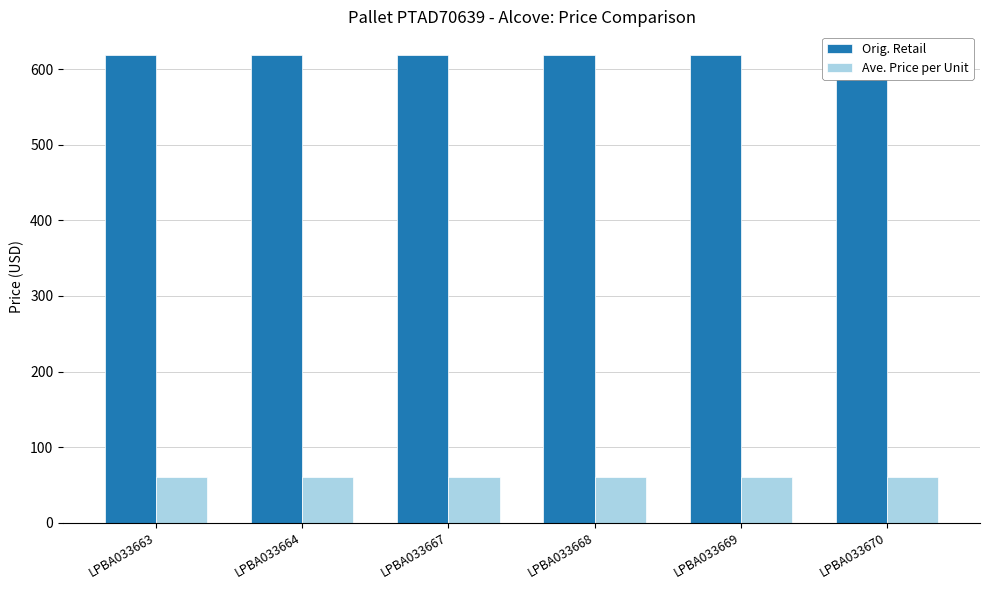

List the series in order of their overall mean, lowest first.

Ave. Price per Unit, Orig. Retail